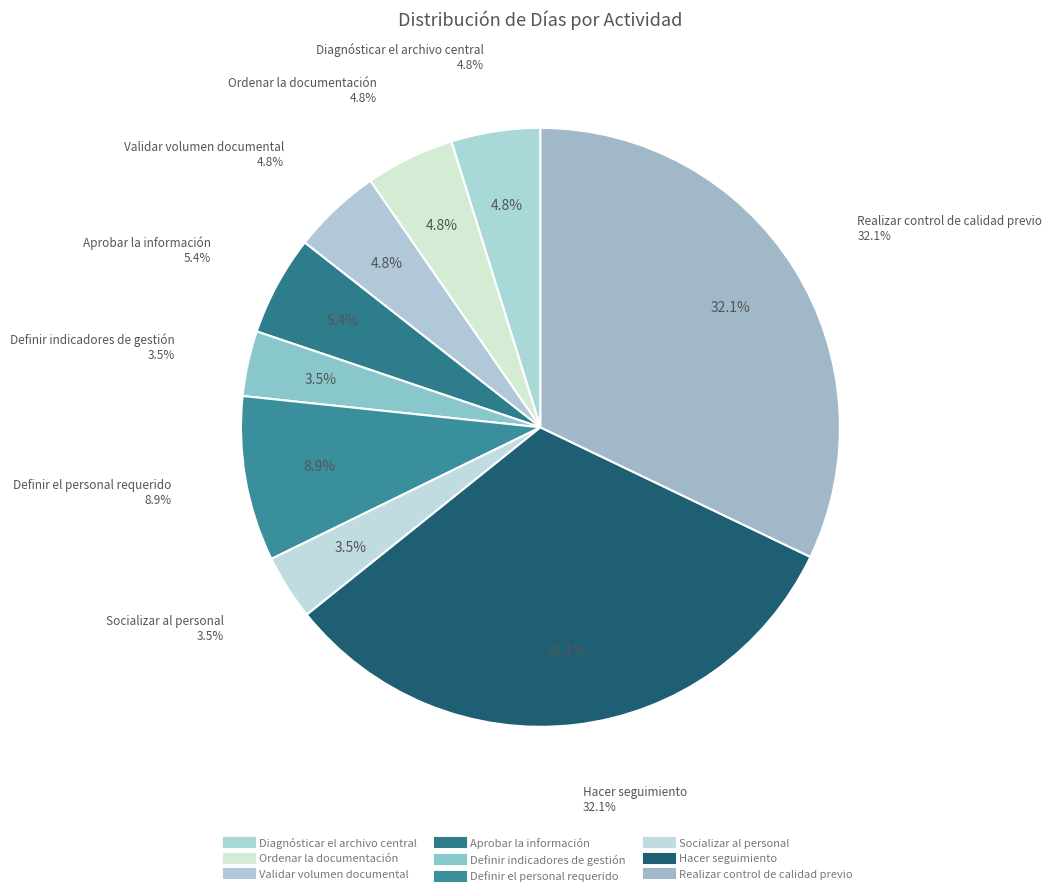

What percentage is the Aprobar la información slice, to the nearest percent?

5%